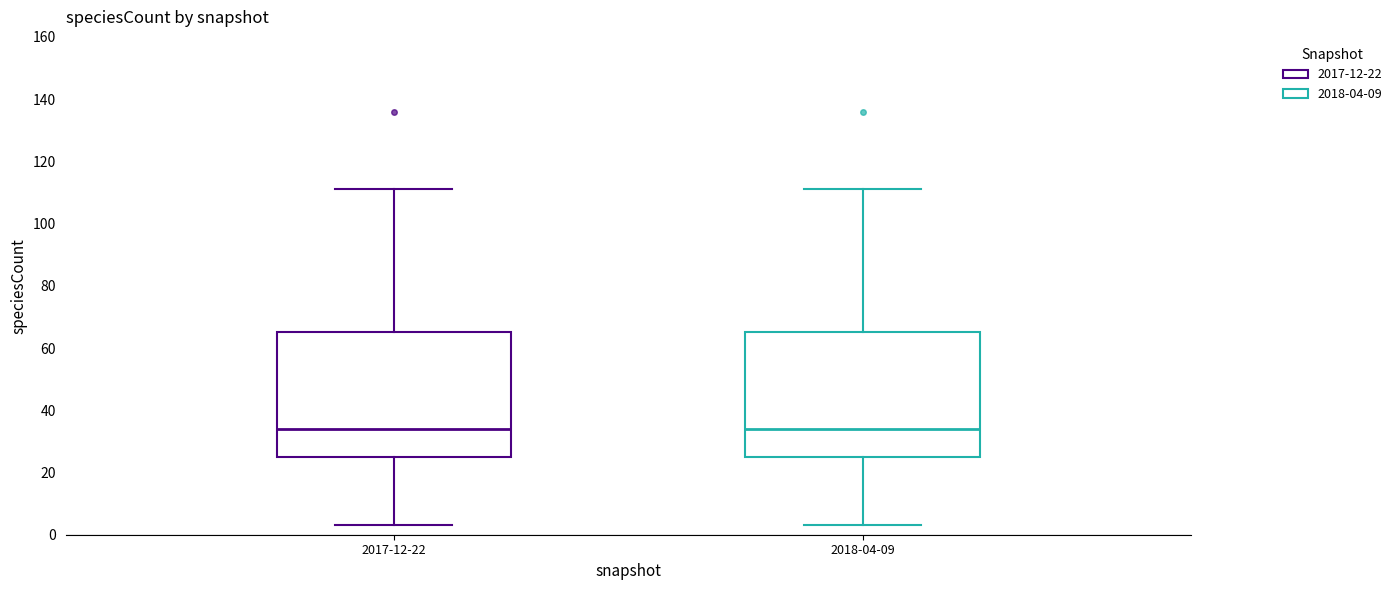

Where is the lower edge of the box for 2017-12-22 on the y-axis? The values are not printed on the chart, so give them approximately, as read against the axis.

26